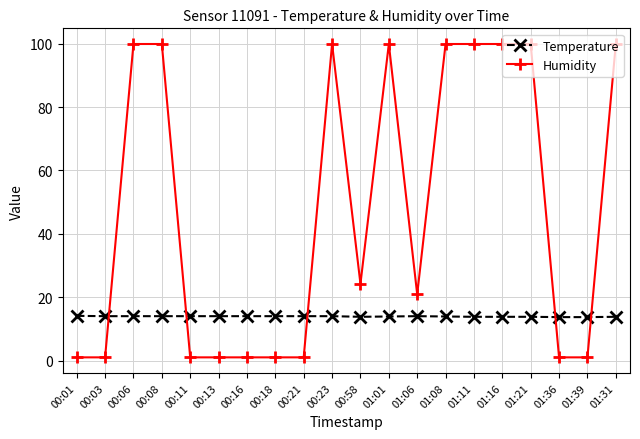

List the series in order of their peak value, highest first.

Humidity, Temperature